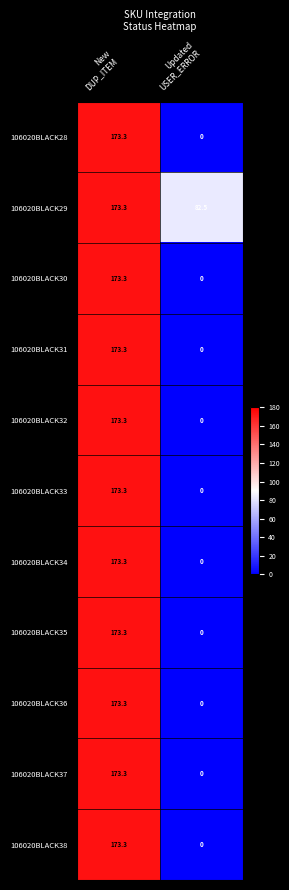

What is the highest value of the 106020BLACK36 series?

173.3